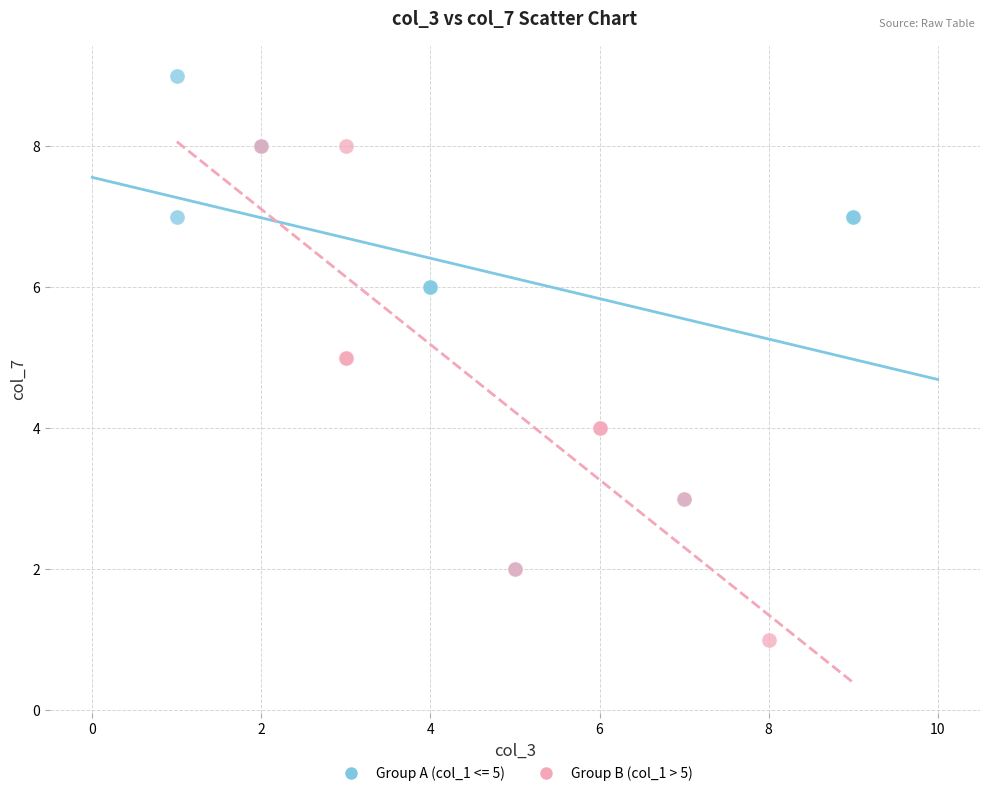

Which series reaches the maximum Y coordinate?

Group A (col_1 <= 5)